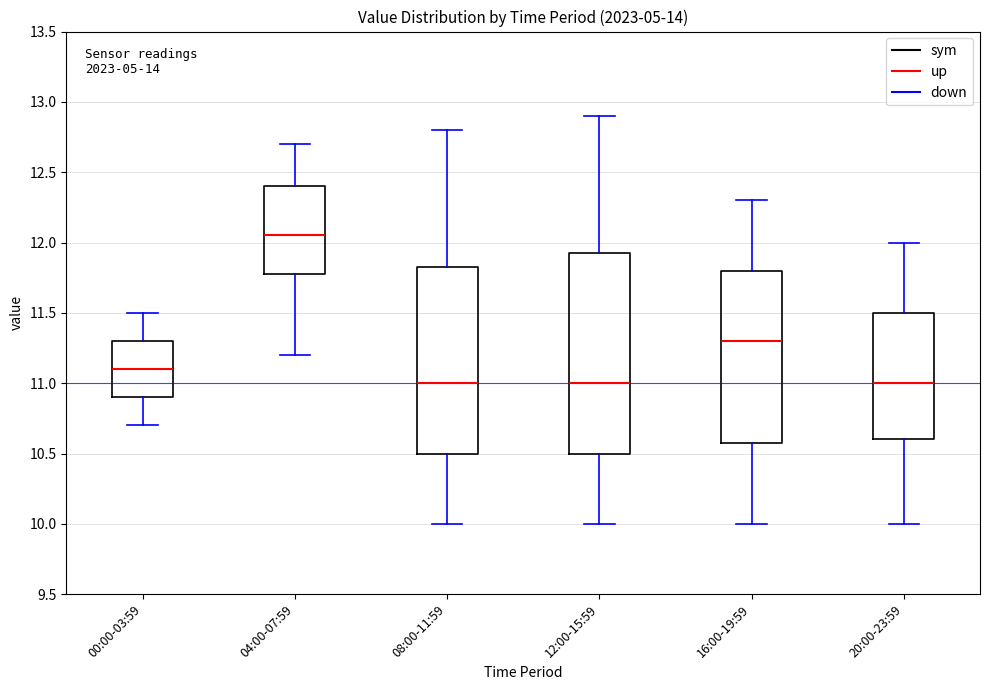

Where does the upper whisker of the box for 04:00-07:59 end on the y-axis? The values are not printed on the chart, so give them approximately, as read against the axis.

12.70